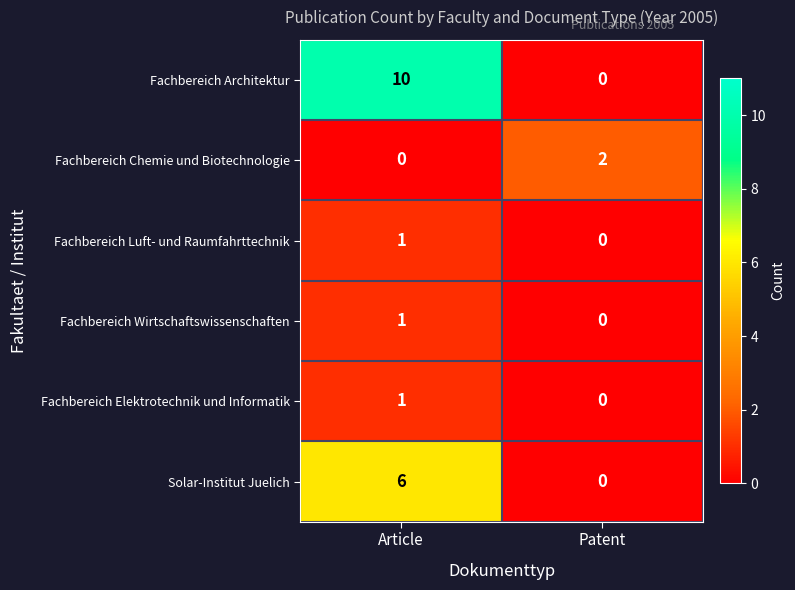

Is it true that Fachbereich Luft- und Raumfahrttechnik equals 0 at Article?

False